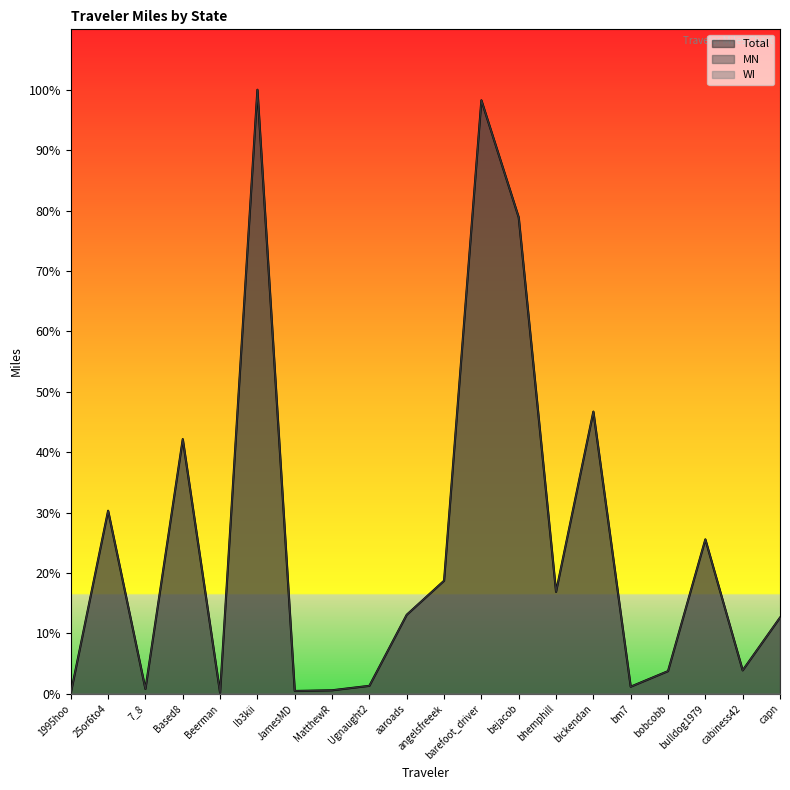

What position from the left is Ib3kii?

6